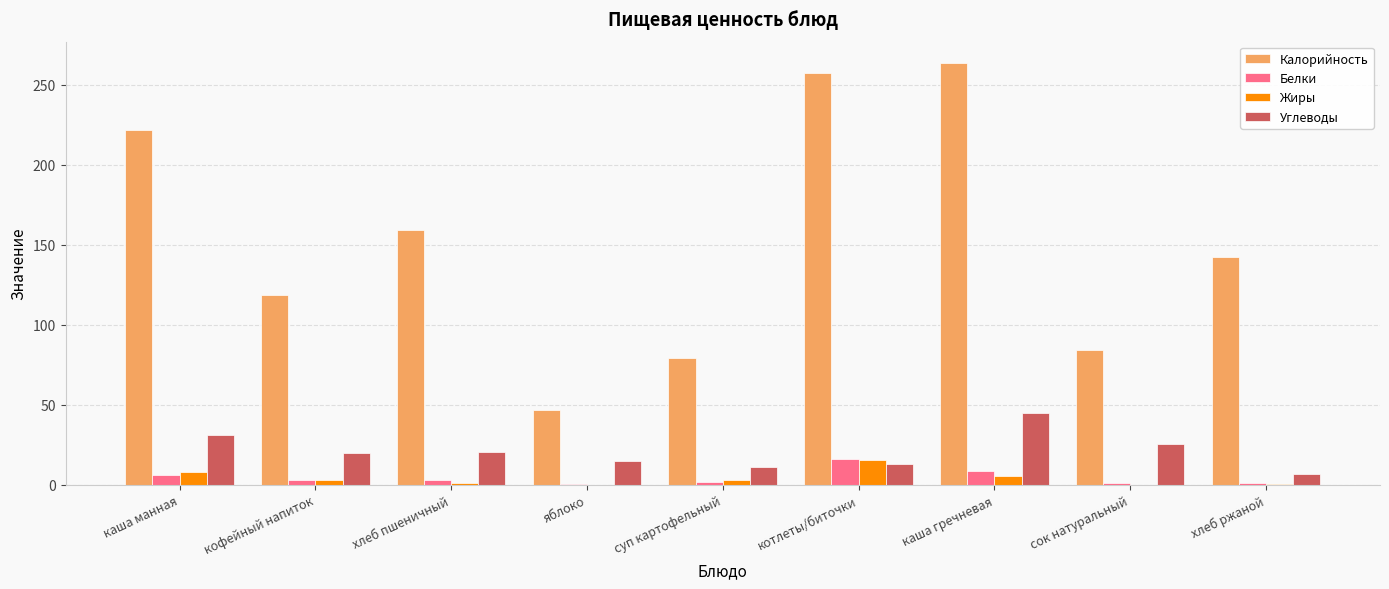

Where does the Жиры series first go above 3?

каша манная